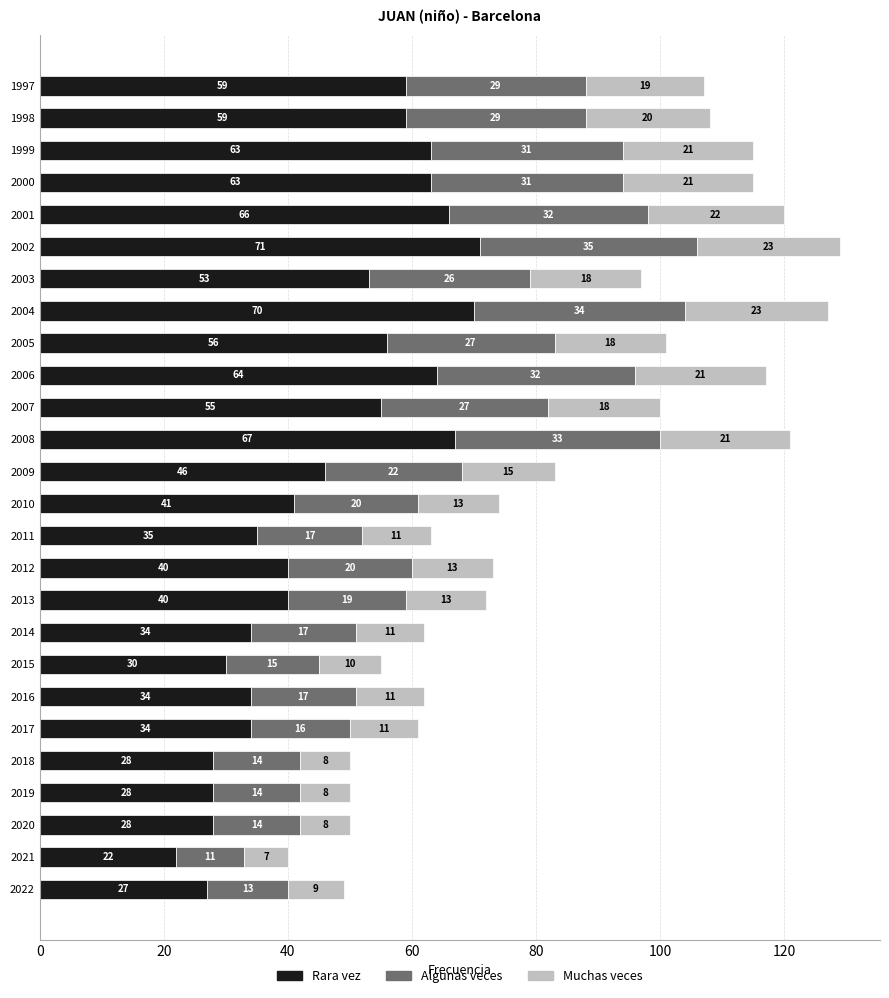

At which category is the sum across all series the highest?

2002